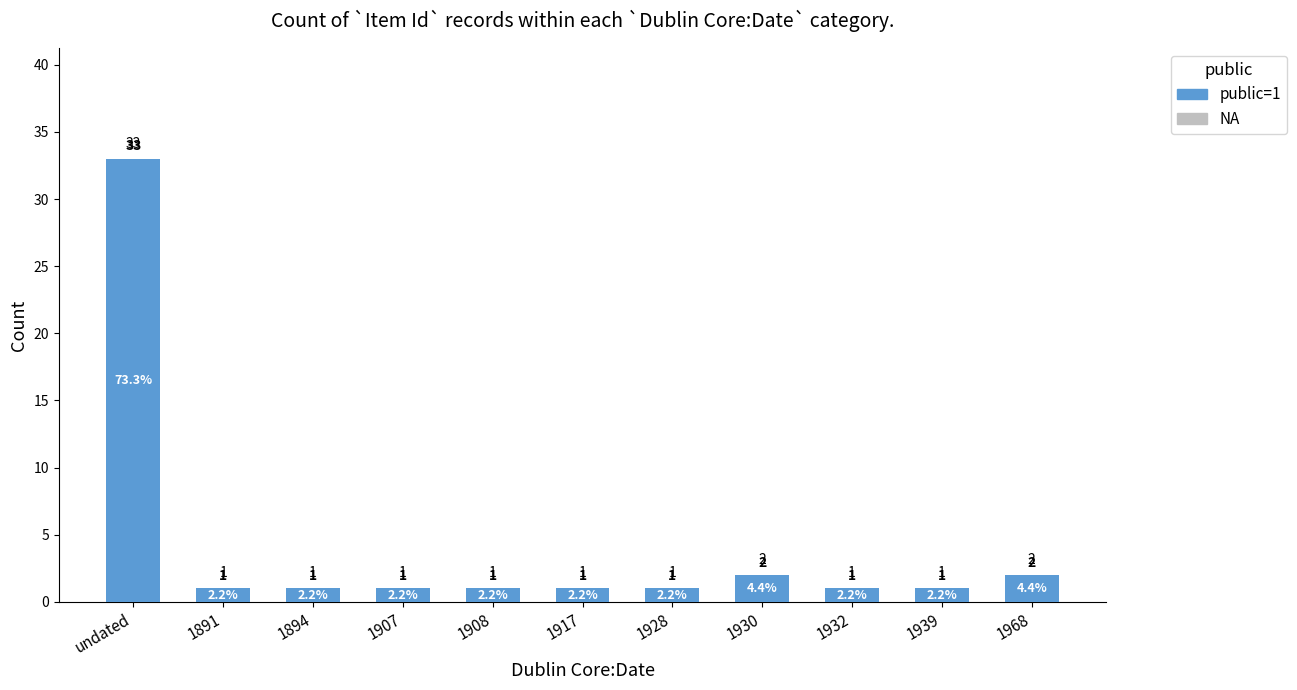

What is the label of the 1st bar from the right?

1968